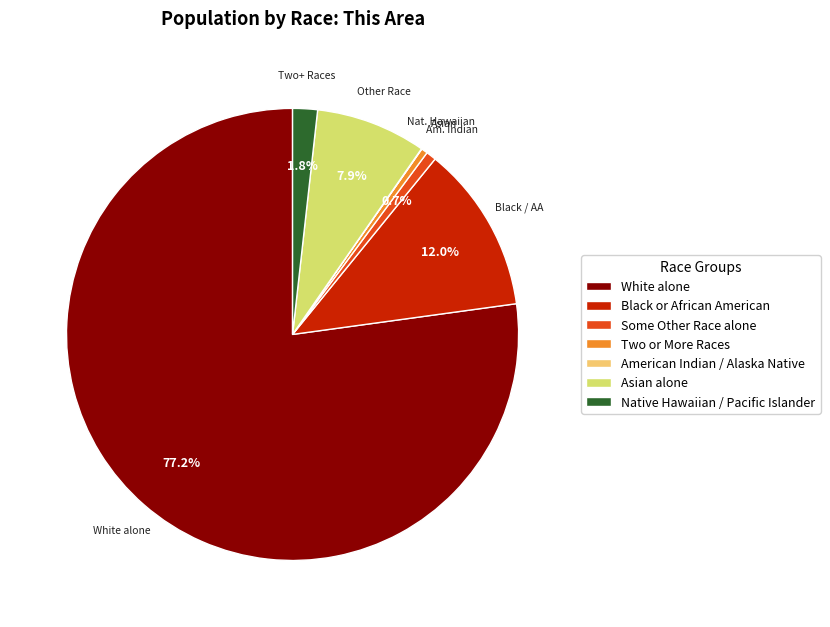

Which category has the biggest portion of the pie?

White alone